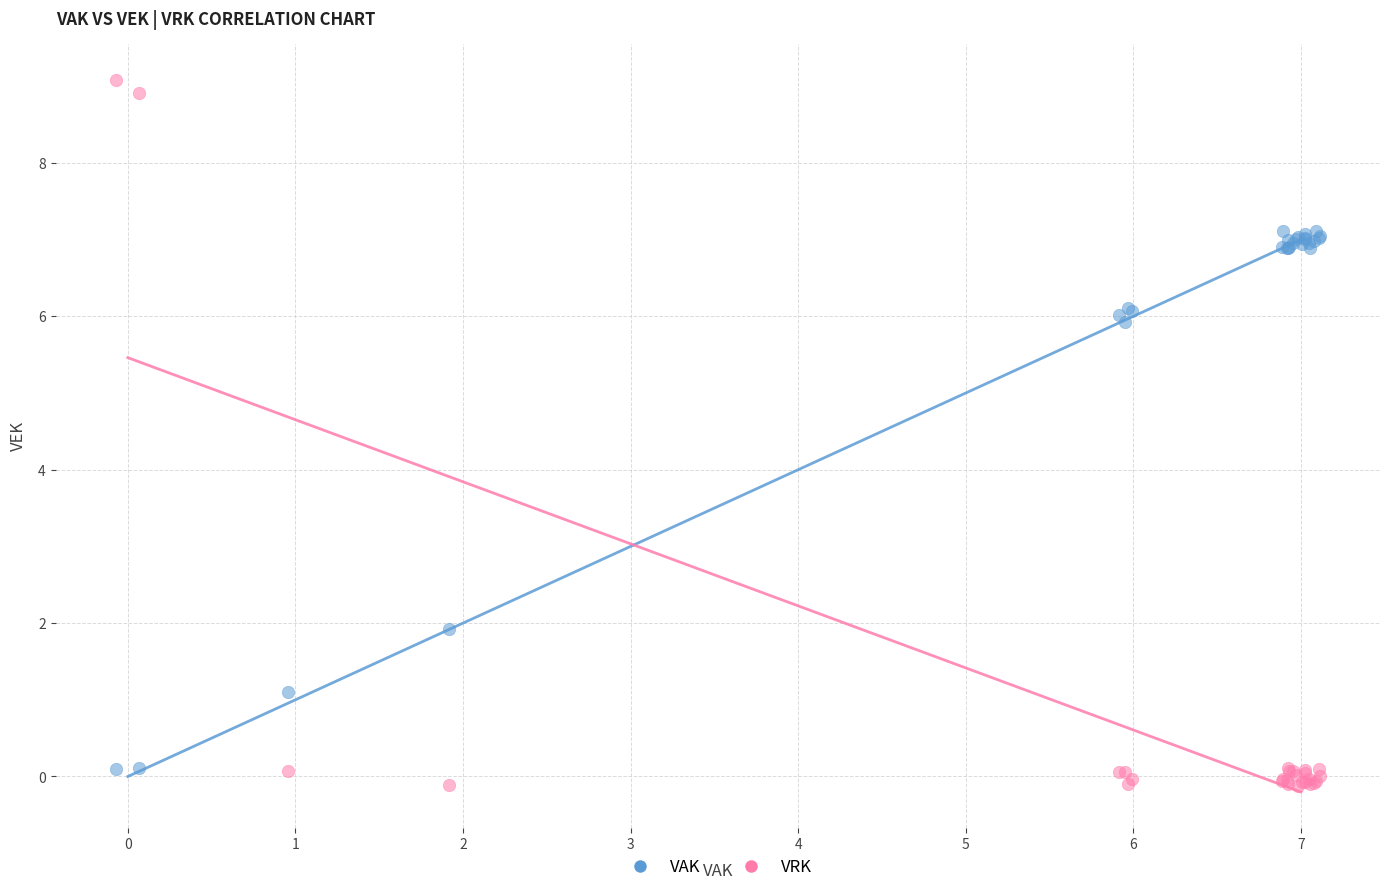

What is the X range (max minus min) for the scatter plot?

7.2